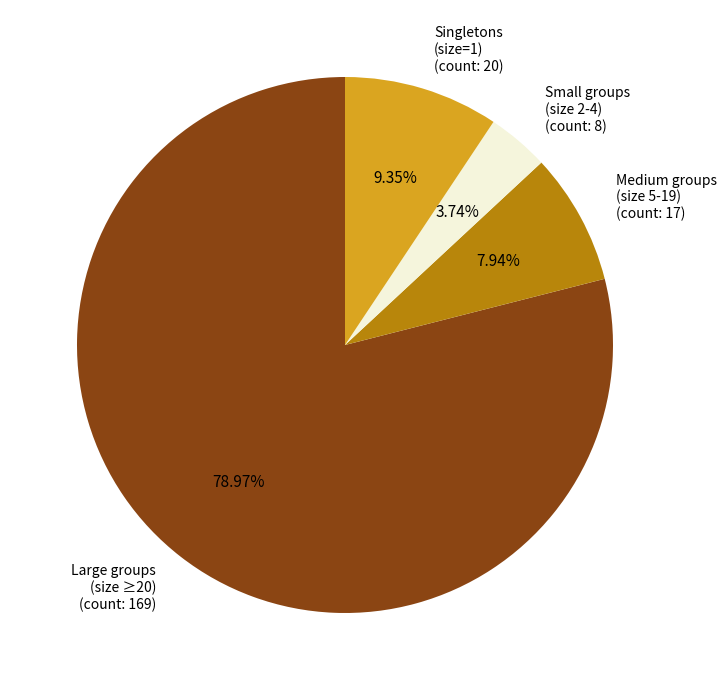

To the nearest percent, what is the average slice percentage?

25%